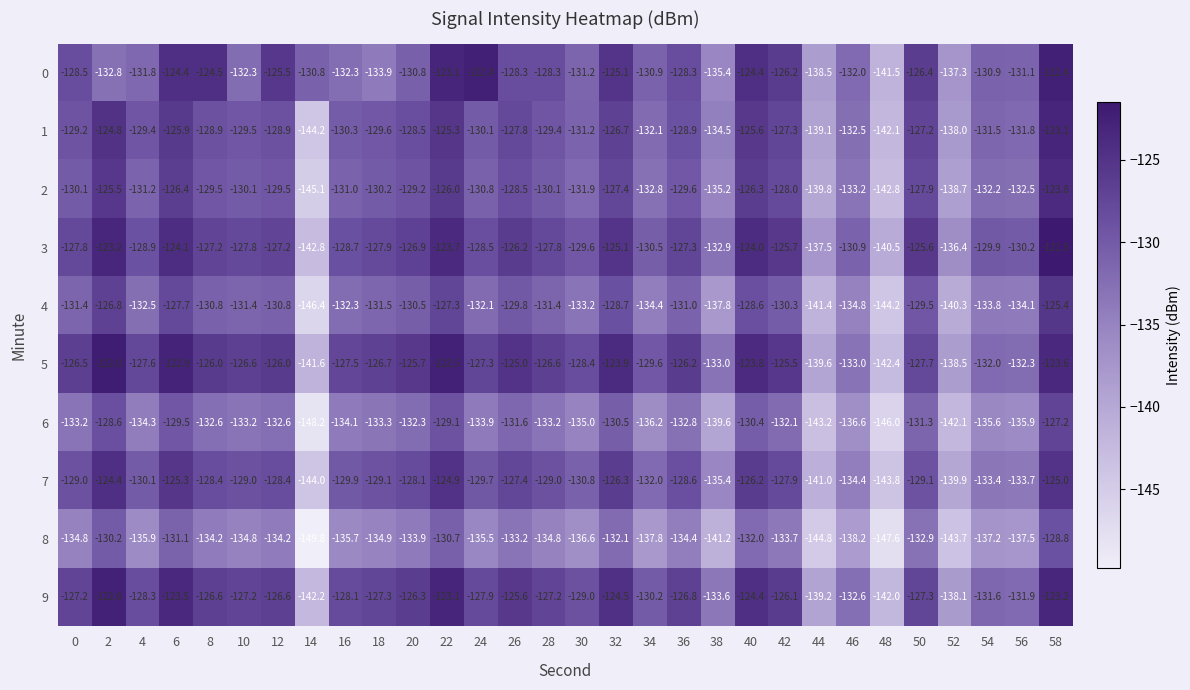

What is the difference between the highest and lowest values at 52?

7.3